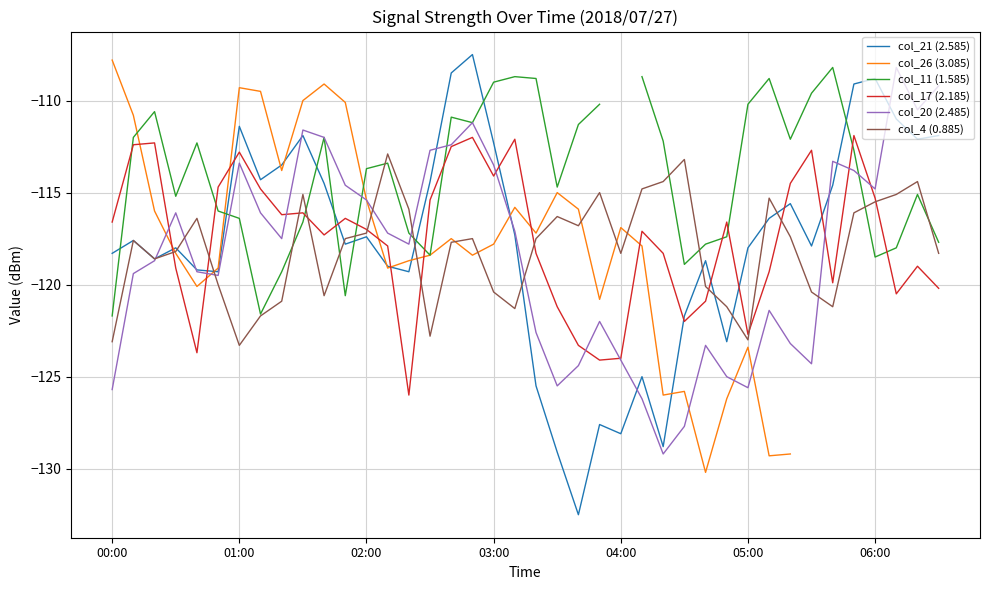

How many times do col_17 (2.185) and col_20 (2.485) cross each other?

9